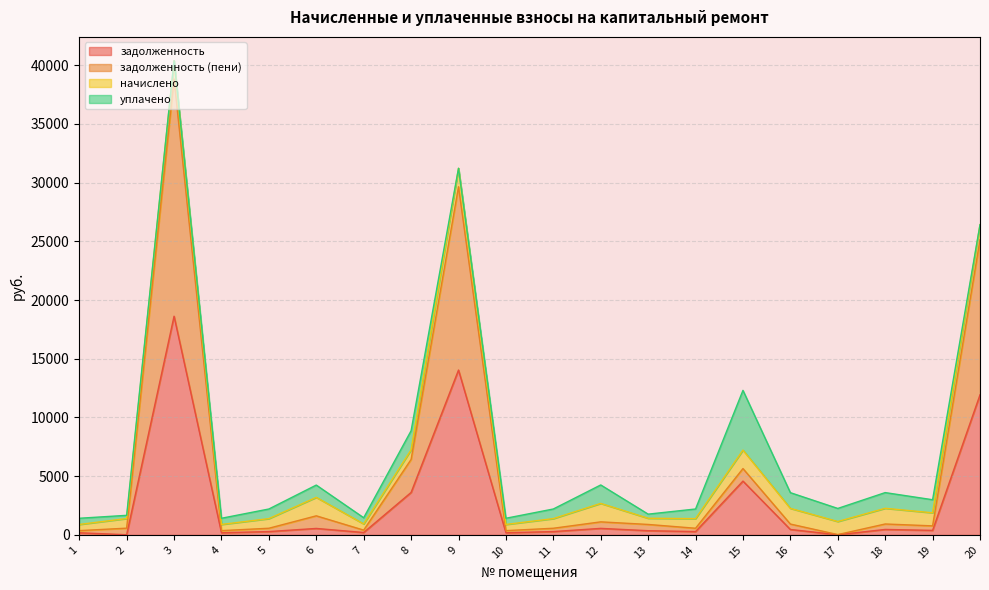

Is it true that задолженность (пени) equals 38819.4 at 3?

True